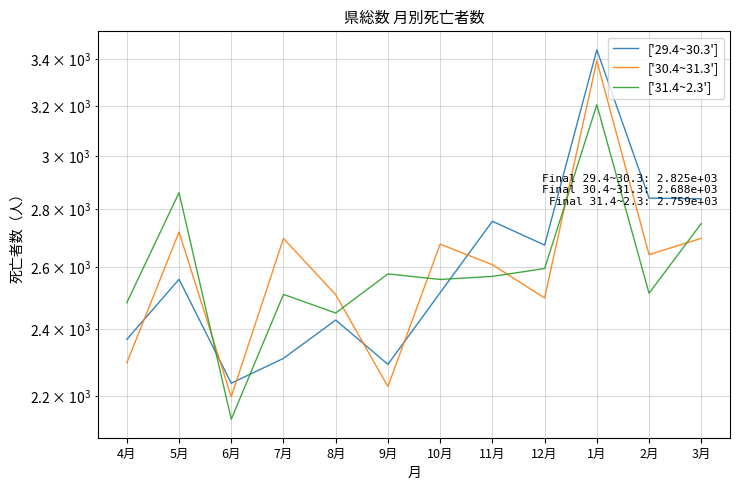

The ['30.4~31.3'] series shows 2497.5 at 12月. True or false?

True